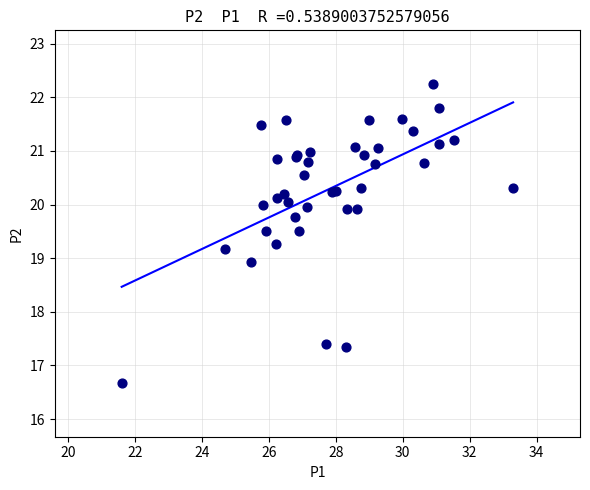

What Y value in the scatter plot is closest to 19?

18.9